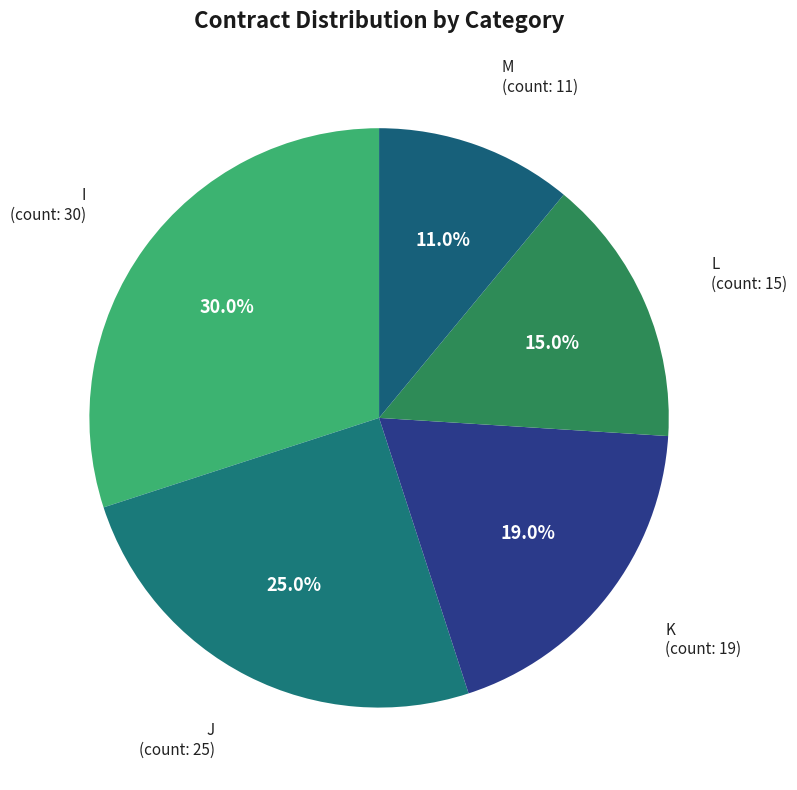

Which slice is the largest?

I